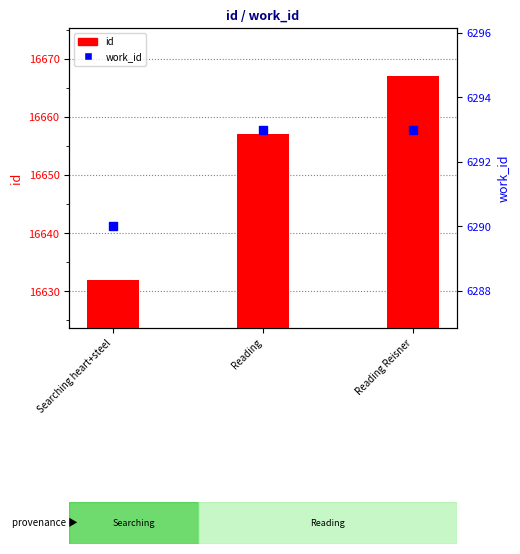

What are all the series names shown in the legend?

id, work_id